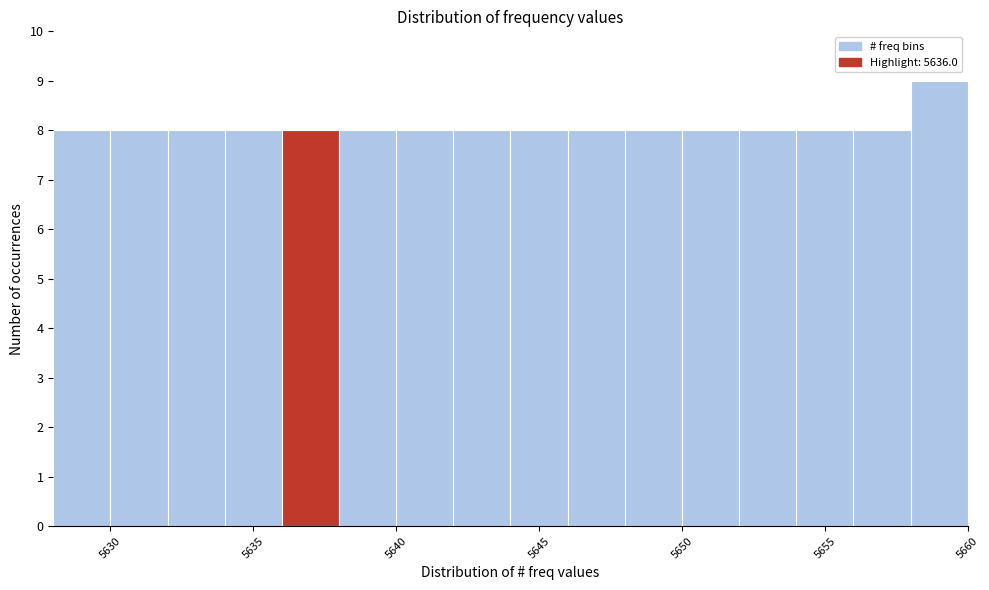

Reading left to right, list every bar in this chart as the range it spans on the x-axis followed by its height. The values are not printed on the chart, so give them approximately, as read against the axis.

5628 to 5630: 8
5630 to 5632: 8
5632 to 5634: 8
5634 to 5636: 8
5636 to 5638: 8
5638 to 5640: 8
5640 to 5642: 8
5642 to 5644: 8
5644 to 5646: 8
5646 to 5648: 8
5648 to 5650: 8
5650 to 5652: 8
5652 to 5654: 8
5654 to 5656: 8
5656 to 5658: 8
5658 to 5660: 9